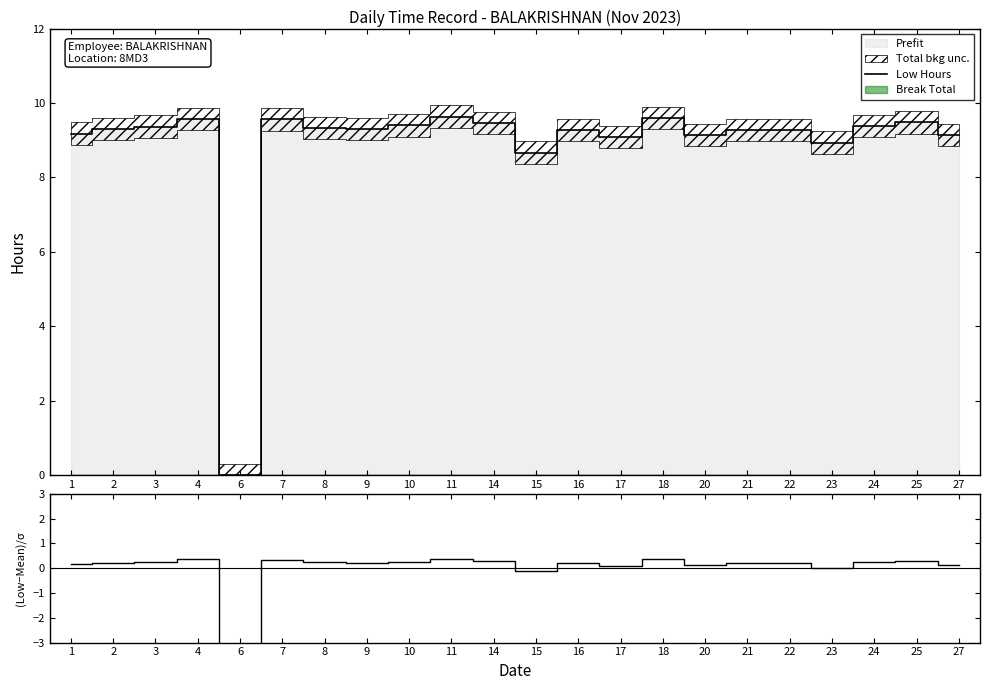

How many interior local valleys does the Low Hours series have?

6